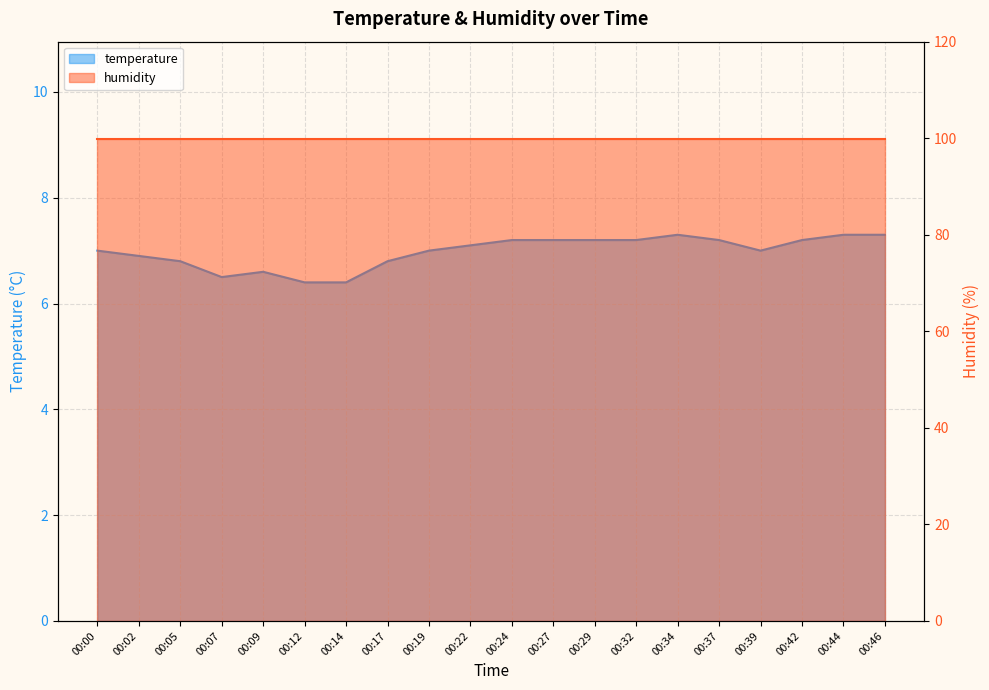

What is the difference between the values at 00:19 and 00:27?

0.2